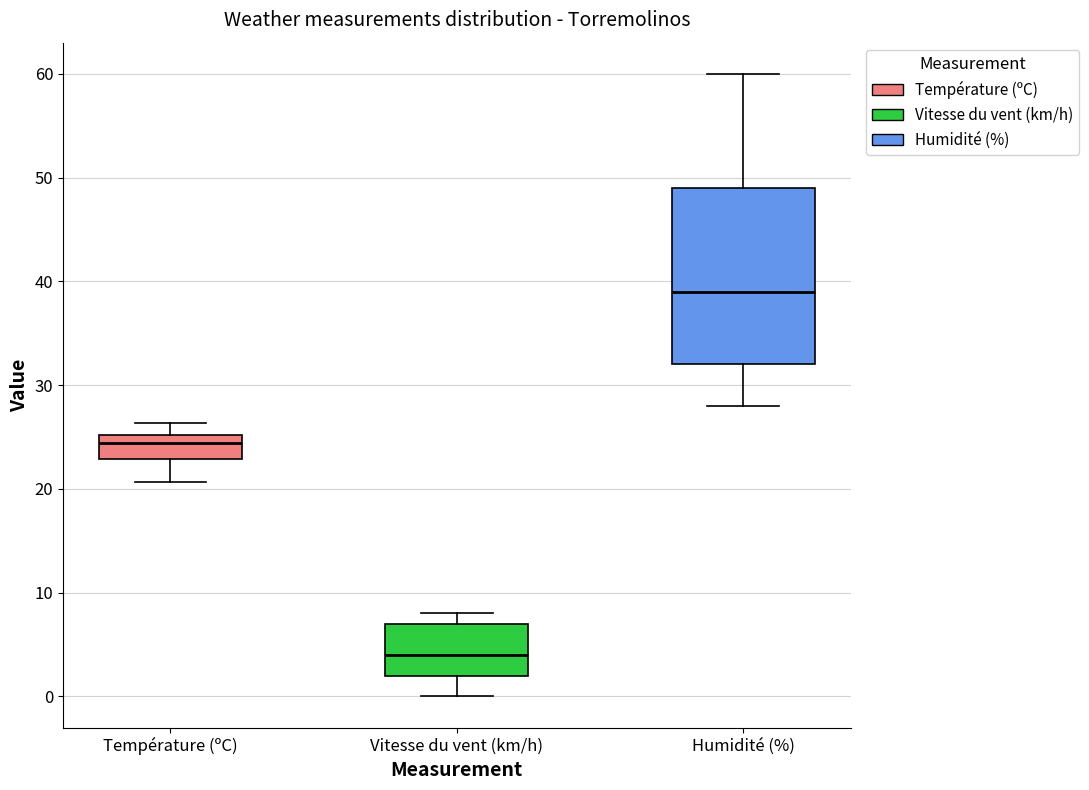

Reading left to right, read every box against the y-axis: the position of its median line, the range the box covers, and the ends of its whiskers. The values are not printed on the chart, so give them approximately, as read against the axis.

Température (ºC): median 24, box 23 to 25, whiskers 21 to 26
Vitesse du vent (km/h): median 4, box 2 to 7, whiskers 0 to 8
Humidité (%): median 39, box 32 to 49, whiskers 28 to 60